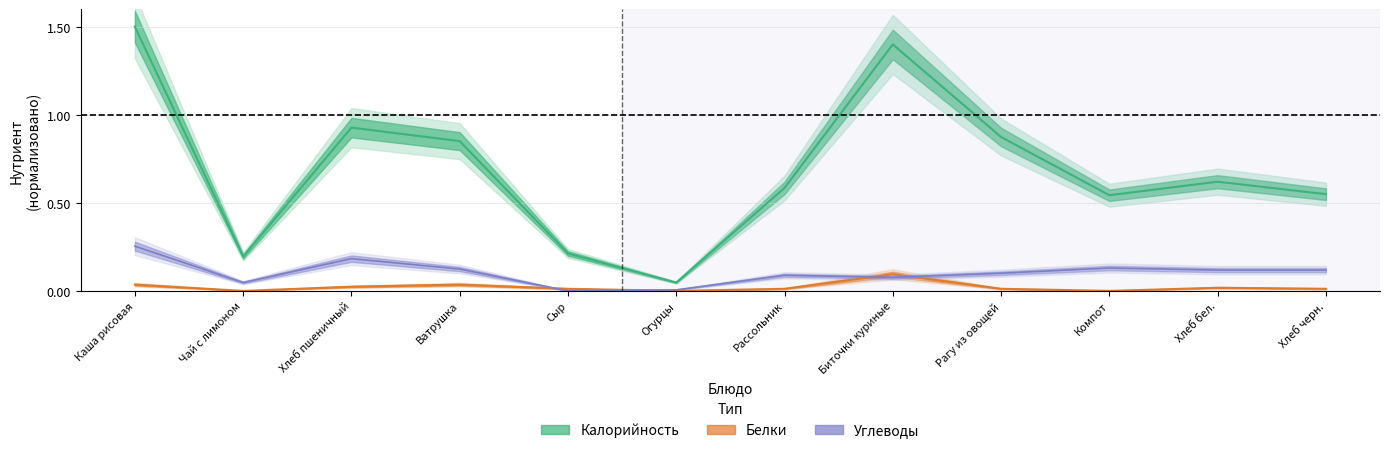

Reading right to left, what are all the values shown in this chart?

Калорийность: 0.5	0.6	0.5	0.9	1.4	0.6	0.0	0.2	0.9	0.9	0.2	1.5
Белки: 0.0	0.0	0.0	0.0	0.1	0.0	0.0	0.0	0.0	0.0	0.0	0.0
Углеводы: 0.1	0.1	0.1	0.1	0.1	0.1	0.0	0.0	0.1	0.2	0.0	0.3